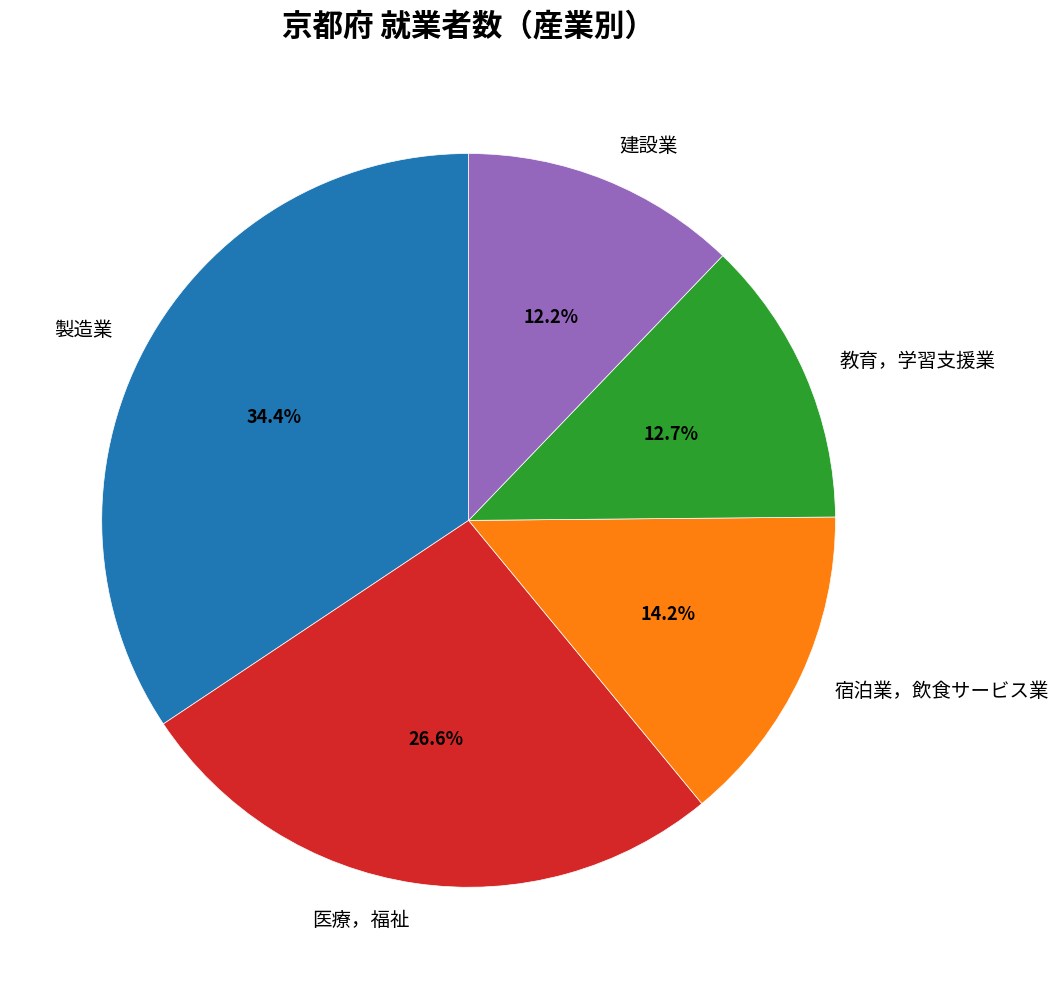

What is the total percentage of 建設業 and 宿泊業，飲食サービス業?

26.4%